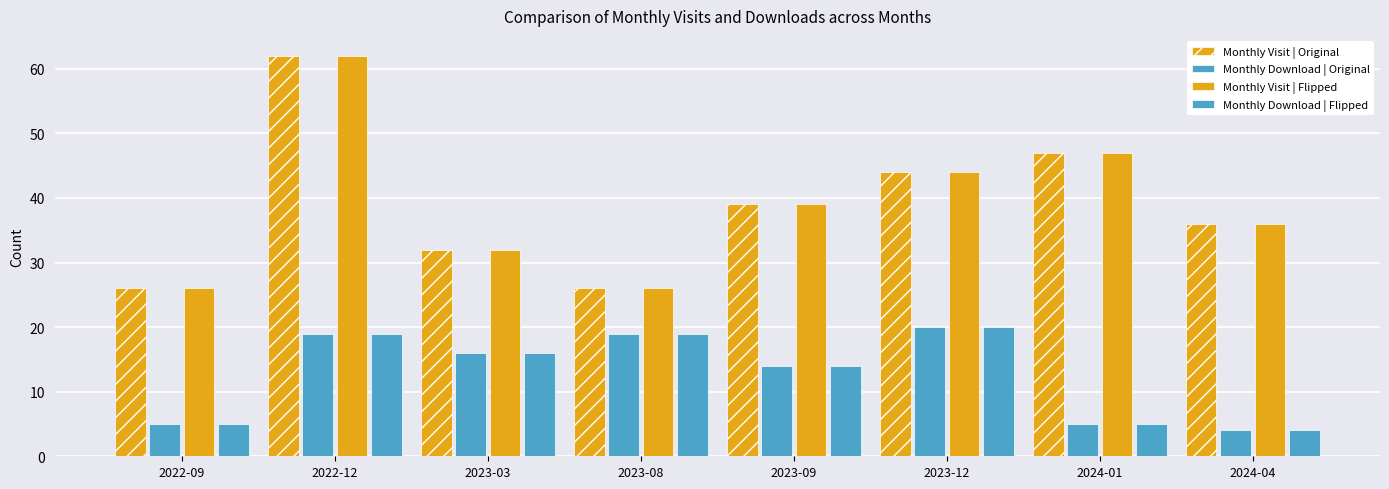

What is the difference between the maximum and minimum values in the Monthly Visit | Flipped series?

36